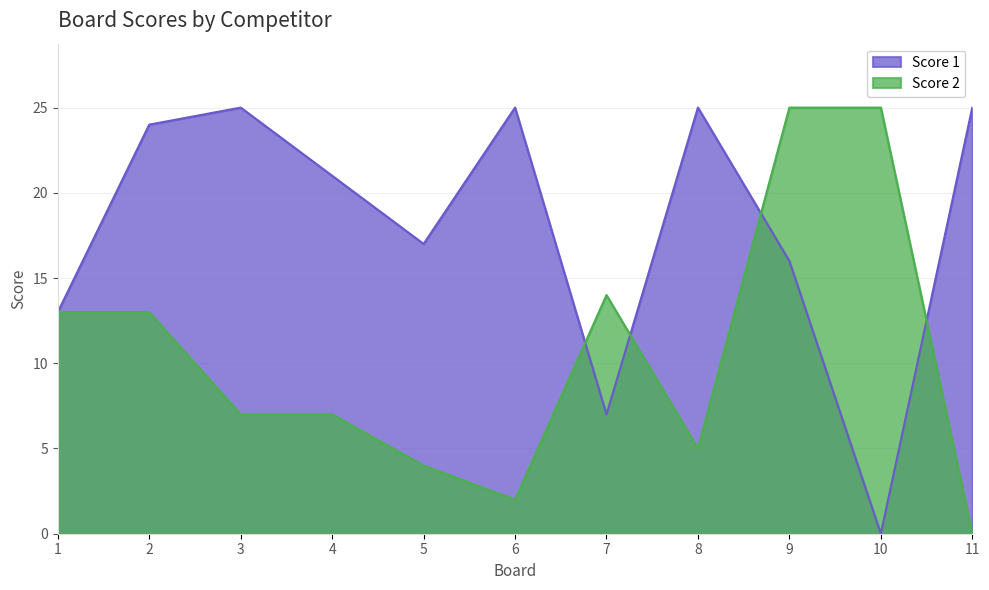

At 1, list the series in order from largest to smallest.

Score 1, Score 2